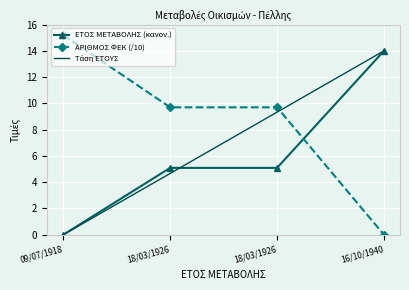

Which series has the largest range (max minus min)?

ΑΡΙΘΜΟΣ ΦΕΚ